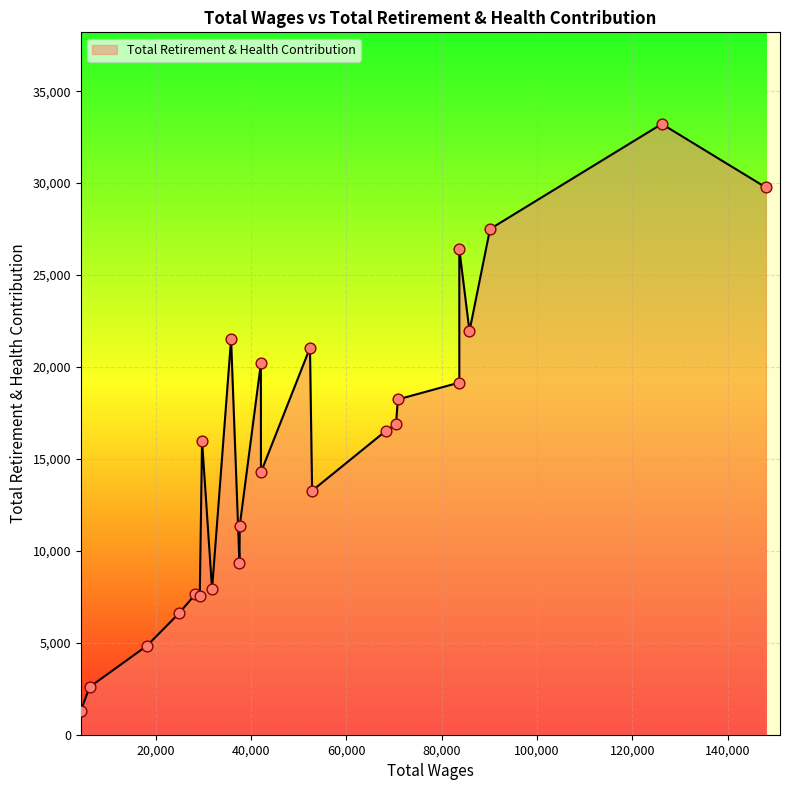

Approximately how many times larger is the value at 6 compared to 8?

1.1